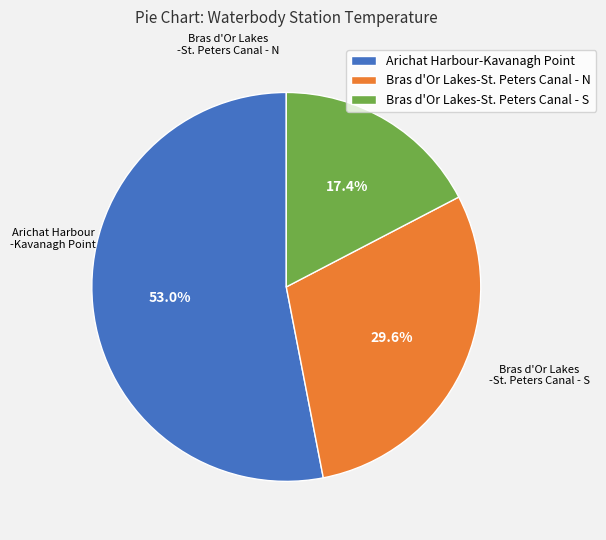

Between Bras d'Or Lakes-St. Peters Canal - S and Arichat Harbour-Kavanagh Point, which is larger?

Arichat Harbour-Kavanagh Point